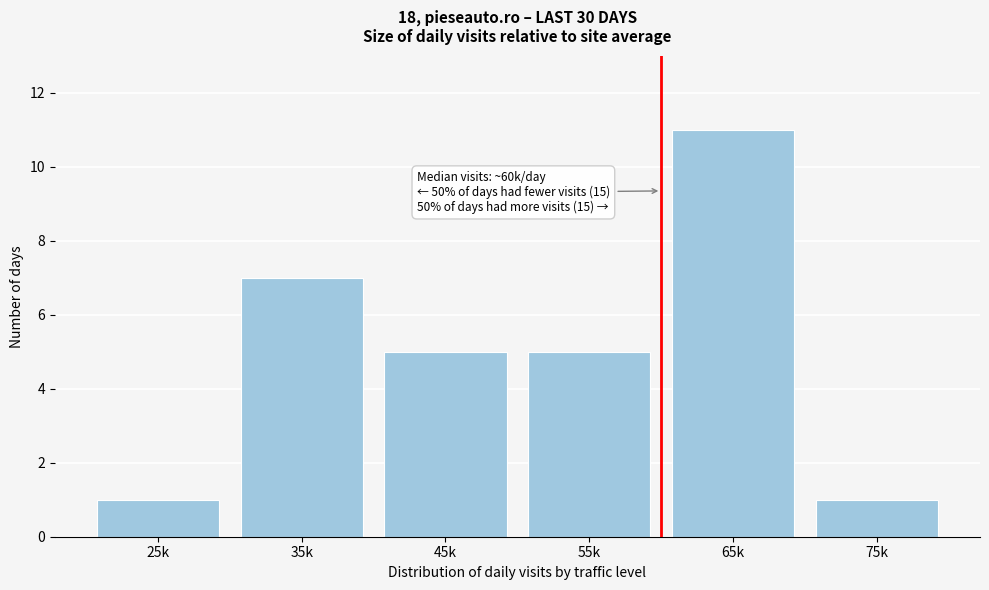

Reading left to right, extract all data points from this chart.

1	7	5	5	11	1